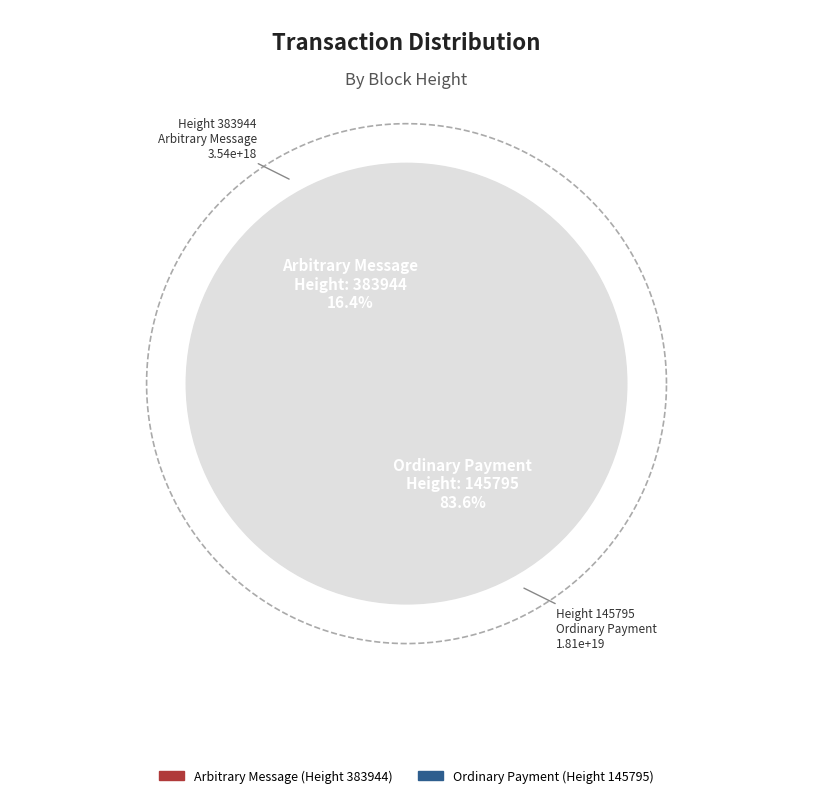

Count the number of slices in the pie.

2